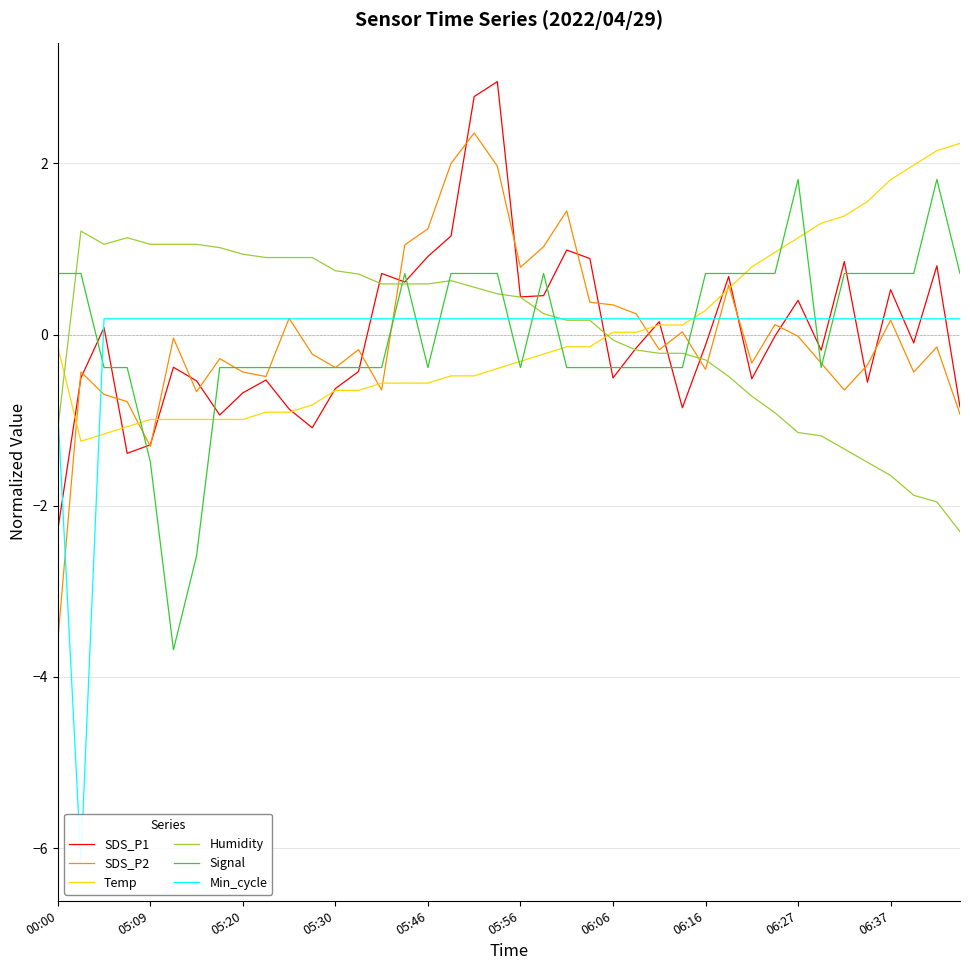

How many values in Humidity are below zero?

17